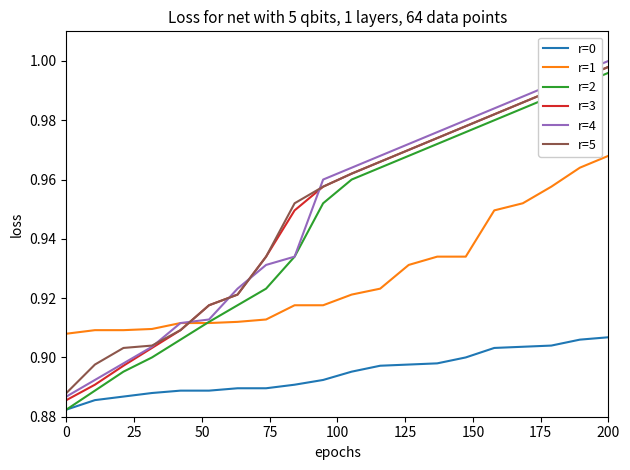

Does the chart have visible grid lines?

No